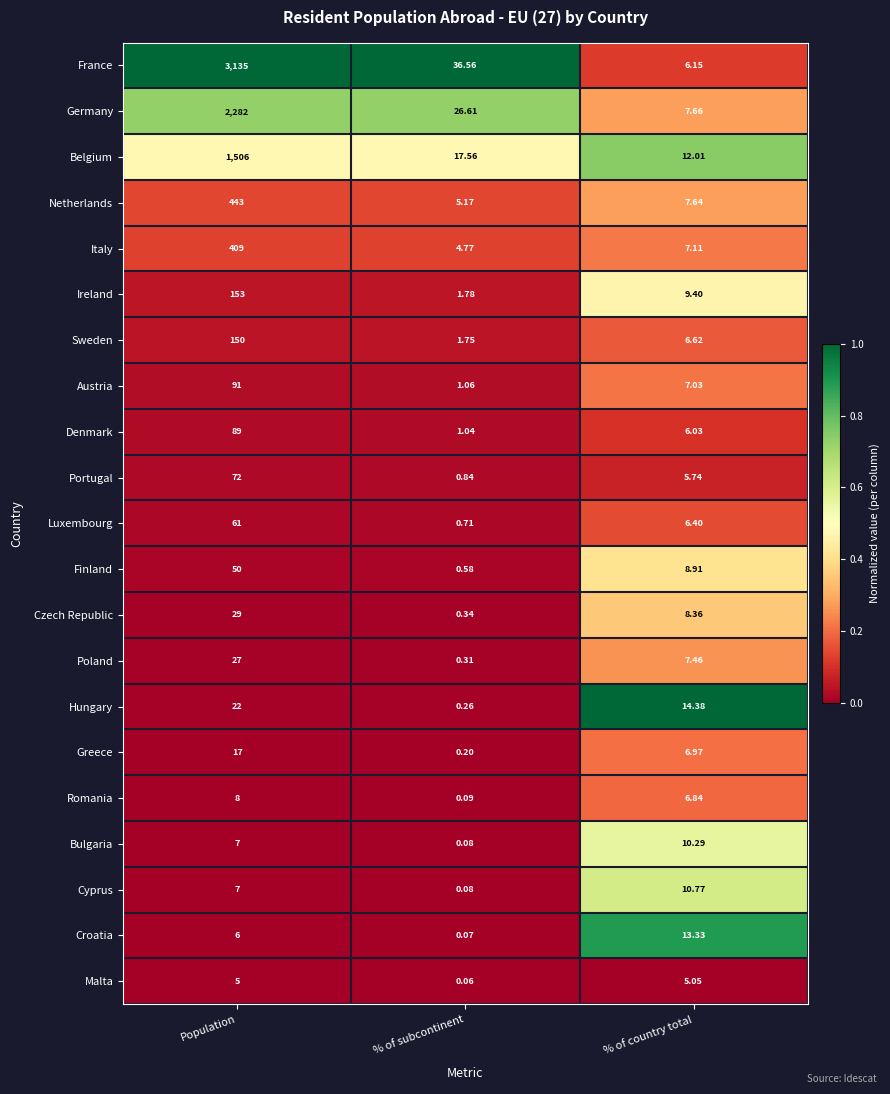

Between % of subcontinent and % of country total, which series saw the biggest shift?

France